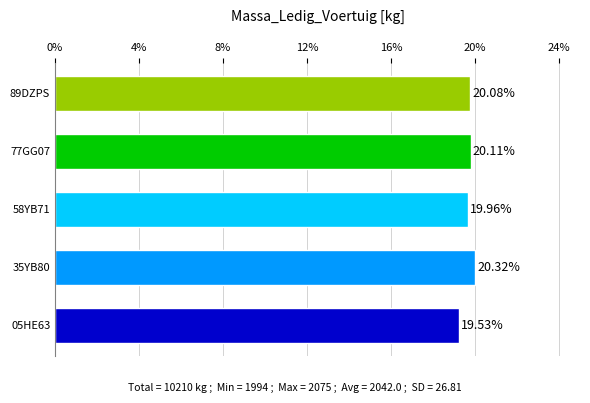

Are the bars grouped side by side (vs. stacked)?

No